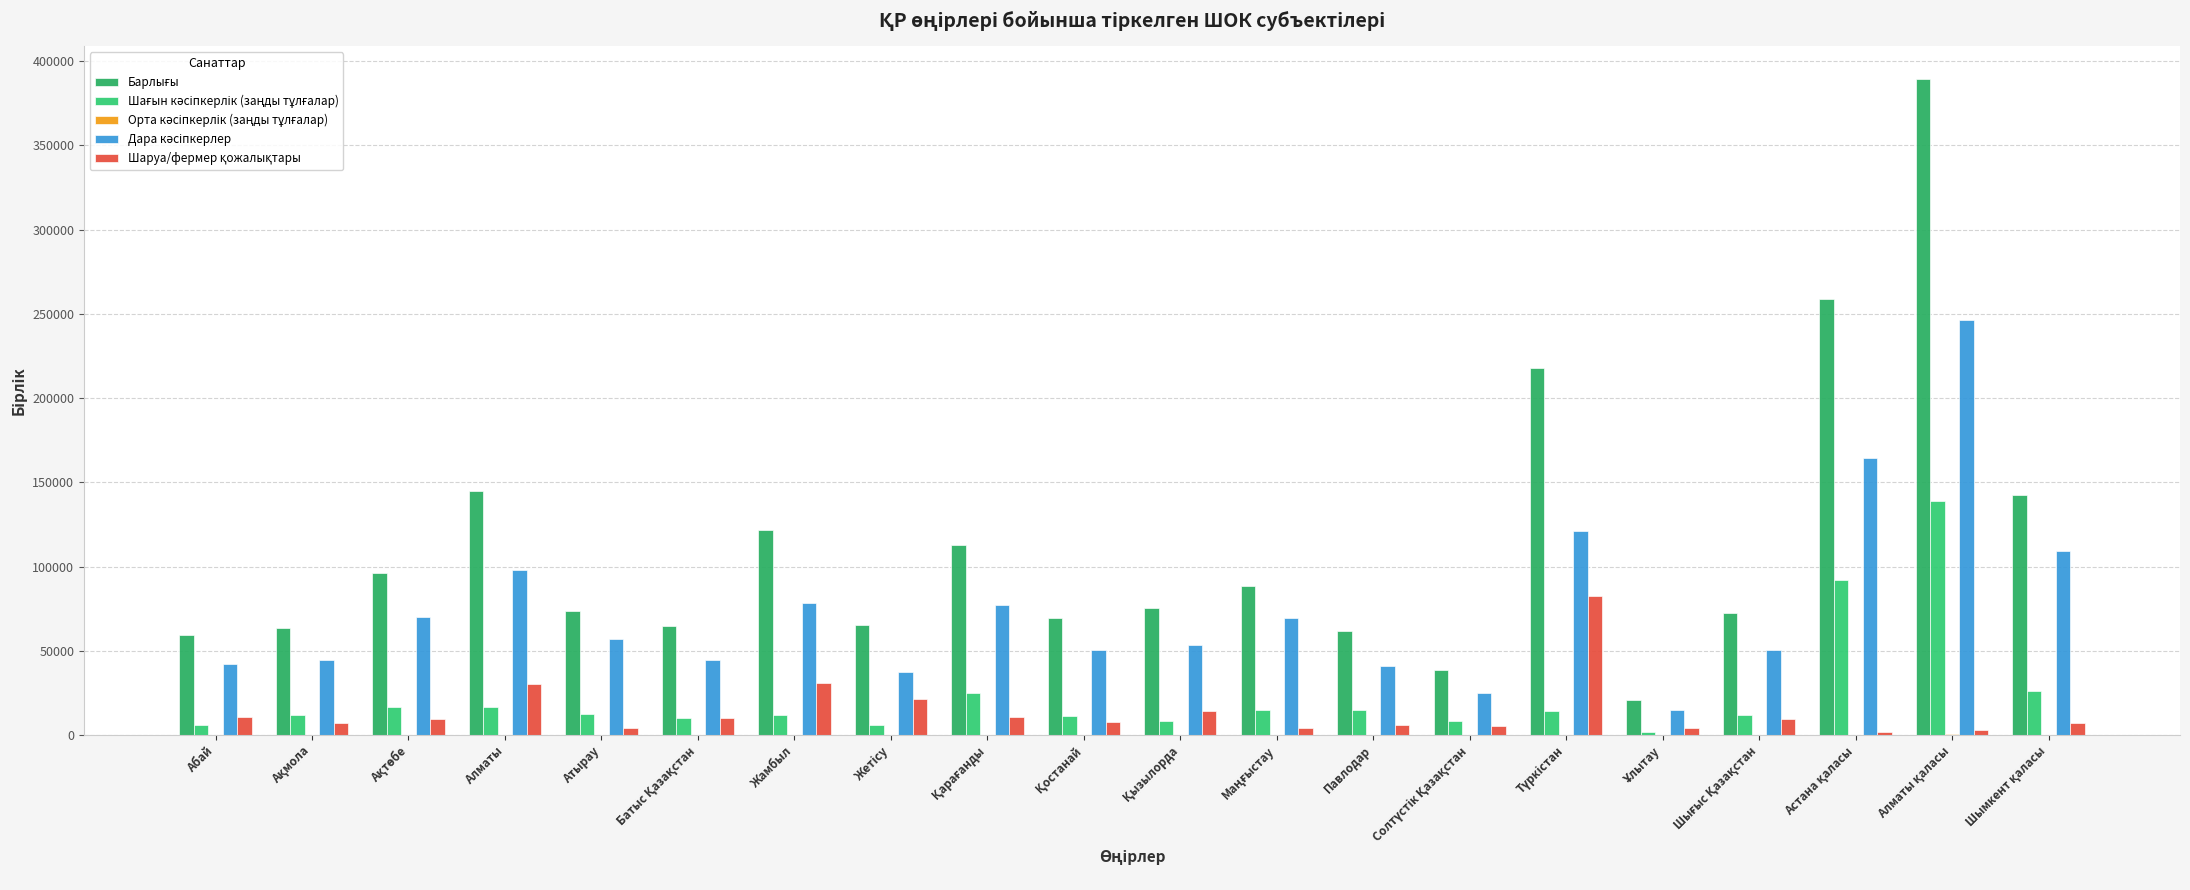

The Шағын кәсіпкерлік (заңды тұлғалар) series shows 25084 at Қарағанды. True or false?

True